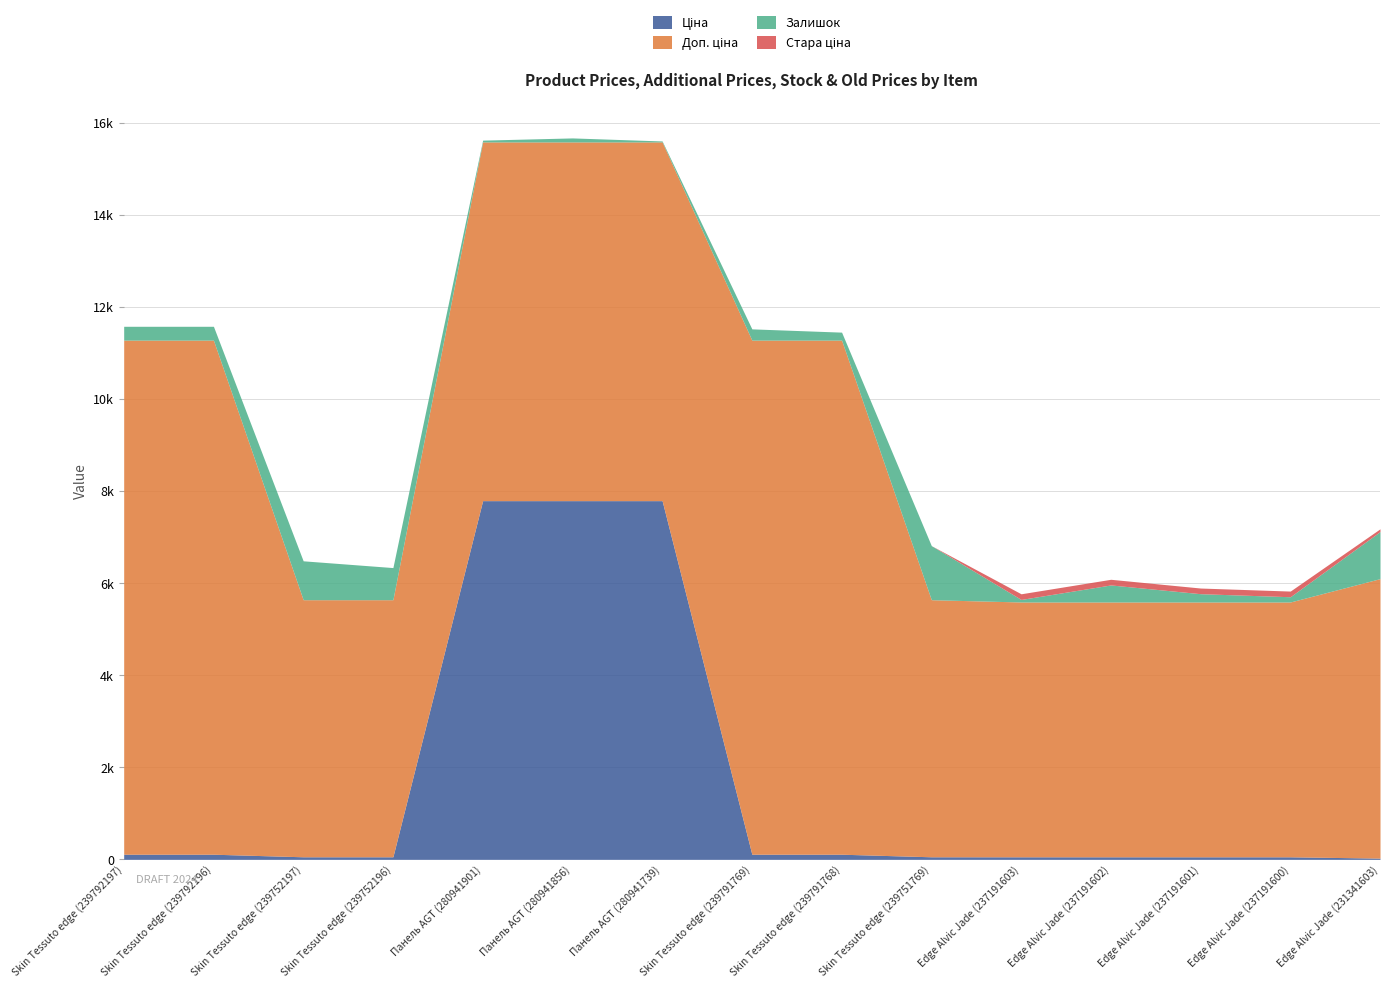

Between Edge Alvic Jade (231341603) and Edge Alvic Jade (237191600), which is larger?

Edge Alvic Jade (237191600)